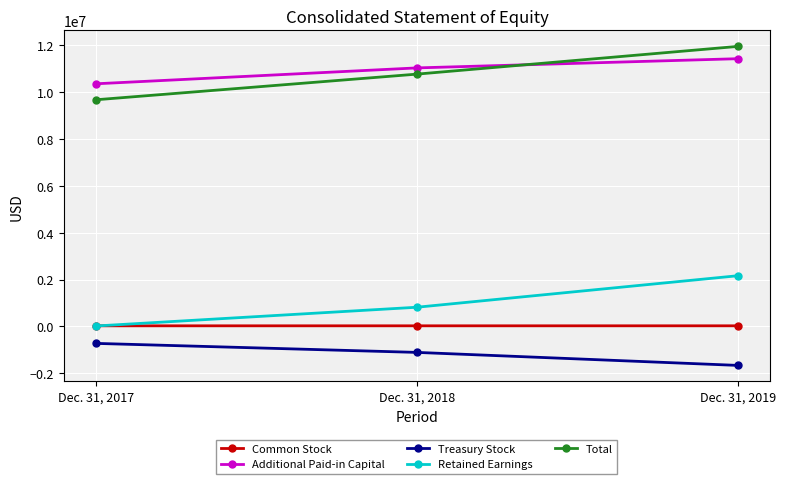

Count the Common Stock values in the range 24972 to 25802.

3